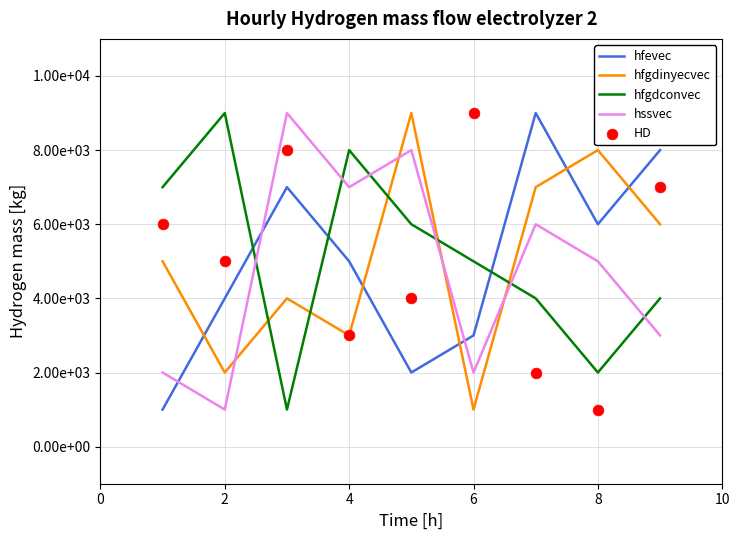

What are all the series names shown in the legend?

hfevec, hfgdinyecvec, hfgdconvec, hssvec, HD